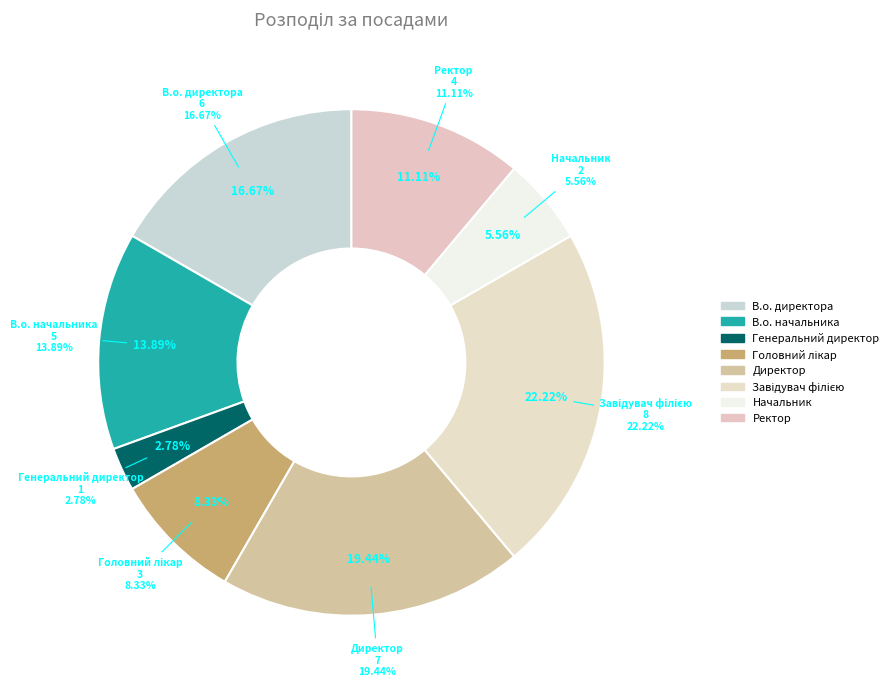

Combined, what portion of the pie is Ректор and Головний лікар?

19.4%